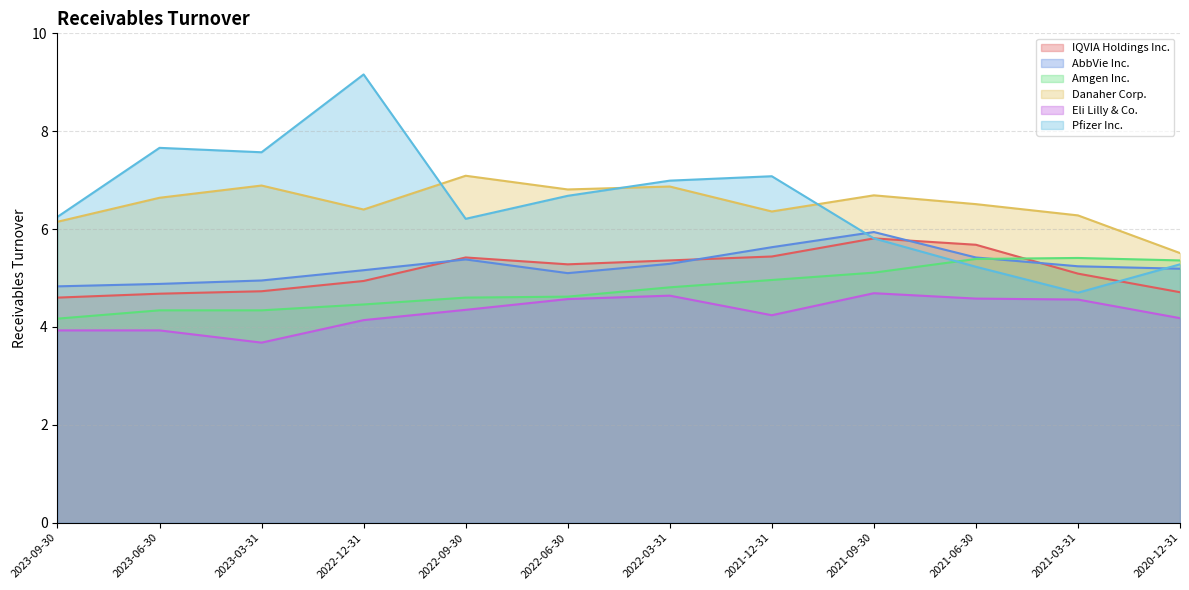

After their last crossing, which series has the higher values: Pfizer Inc. or IQVIA Holdings Inc.?

Pfizer Inc.